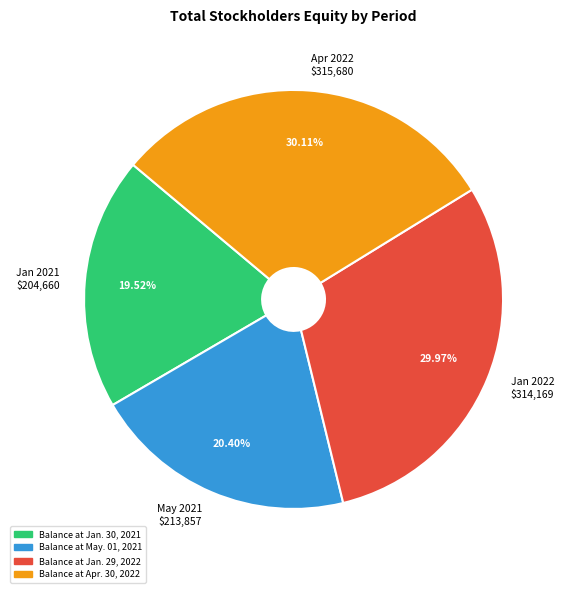

Does any single category account for the majority?

No